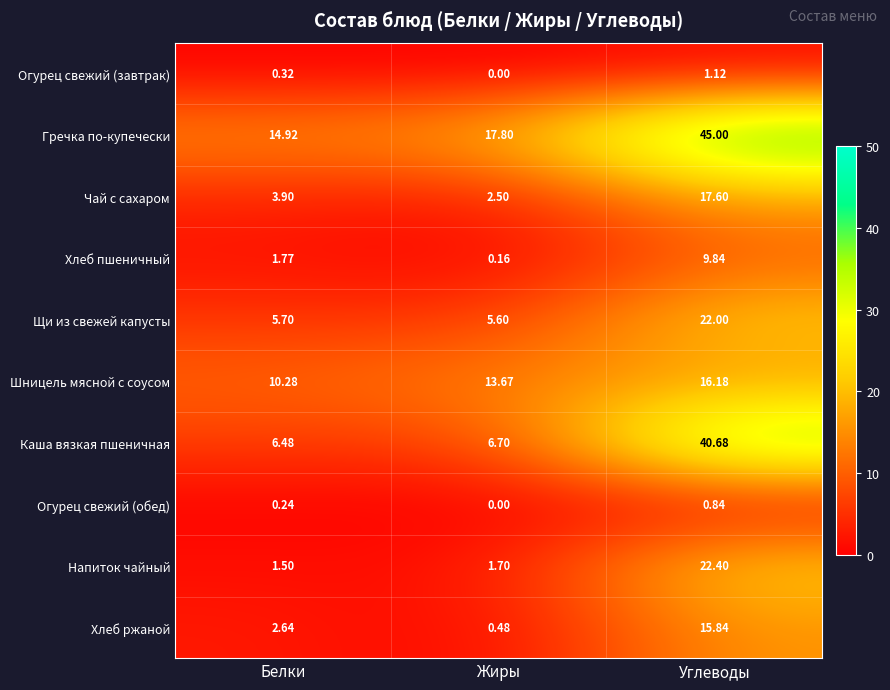

Count the number of data series in this chart.

10